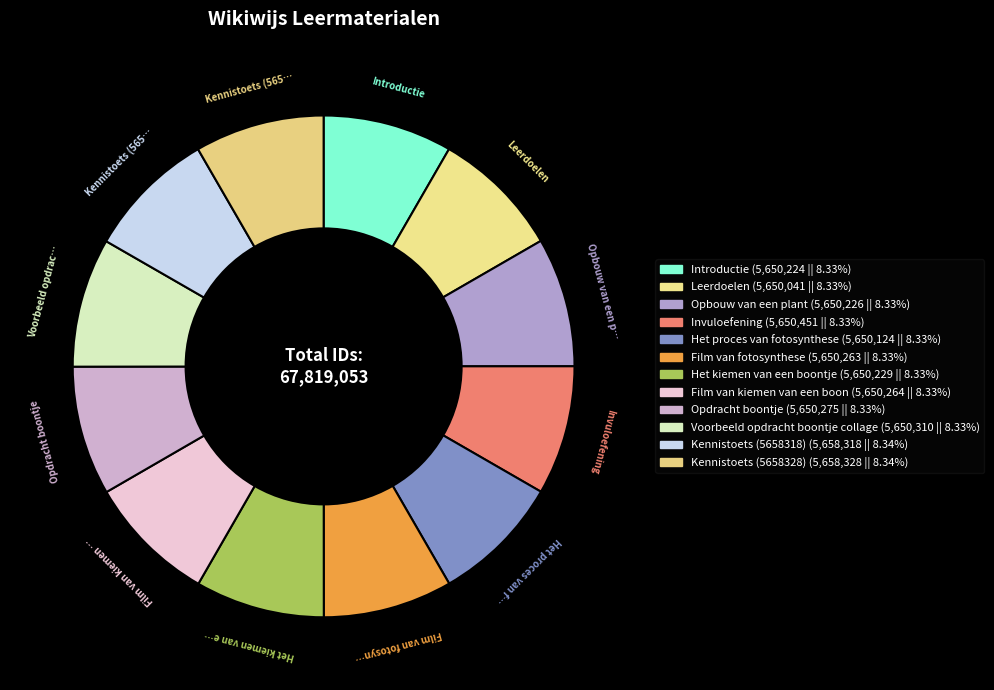

Count the number of slices in the pie.

12